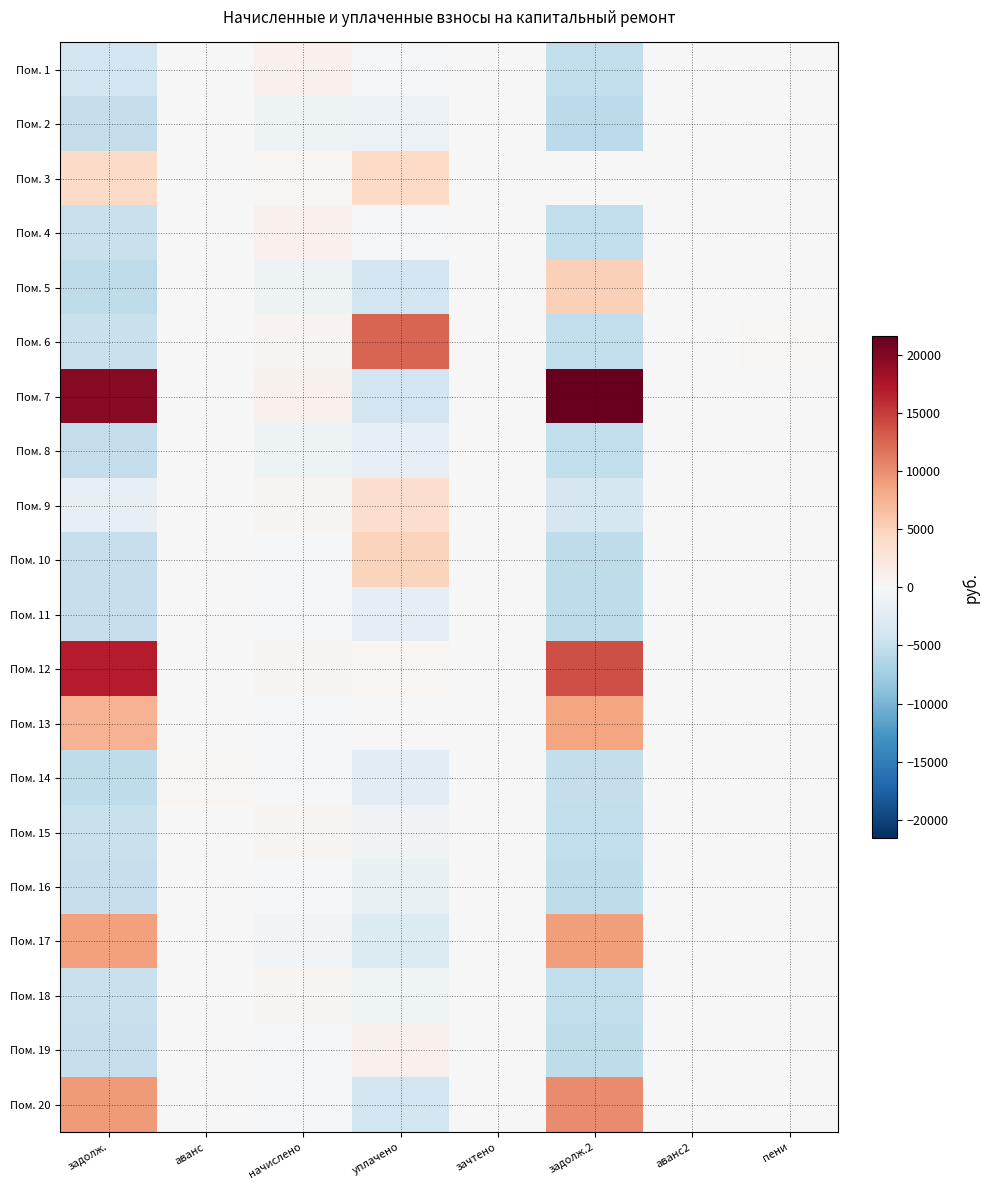

Reading right to left, list all the values displayed in this chart.

Пом. 1: пени=-25.6	аванс2=0.0	задолж.2=-5273.0	зачтено=0.0	уплачено=-399.6	начислено=1007.9	аванс=-18.3	задолж.=-4166.1
Пом. 2: пени=2.1	аванс2=0.0	задолж.2=-5630.9	зачтено=0.0	уплачено=-1310.3	начислено=-1139.2	аванс=-18.3	задолж.=-5139.5
Пом. 3: пени=-25.6	аванс2=0.0	задолж.2=-109.3	зачтено=0.0	уплачено=4266.8	начислено=489.5	аванс=-18.3	задолж.=4200.5
Пом. 4: пени=-25.6	аванс2=0.0	задолж.2=-5276.6	зачтено=0.0	уплачено=-421.2	начислено=986.3	аванс=-18.3	задолж.=-4785.3
Пом. 5: пени=-25.6	аванс2=0.0	задолж.2=5152.1	зачтено=0.0	уплачено=-4093.2	начислено=-1139.2	аванс=-18.3	задолж.=-5397.3
Пом. 6: пени=267.9	аванс2=0.0	задолж.2=-5353.7	зачтено=0.0	уплачено=12550.9	начислено=524.0	аванс=-18.3	задолж.=-4862.3
Пом. 7: пени=-25.6	аванс2=0.0	задолж.2=21571.0	зачтено=0.0	уплачено=-4093.2	начислено=986.3	аванс=-18.3	задолж.=19682.9
Пом. 8: пени=-16.4	аванс2=0.0	задолж.2=-5373.1	зачтено=0.0	уплачено=-1768.0	начислено=-1139.2	аванс=-18.3	задолж.=-5139.5
Пом. 9: пени=-25.6	аванс2=0.0	задолж.2=-3646.9	зачтено=0.0	уплачено=3767.7	начислено=524.0	аванс=-18.3	задолж.=-1799.9
Пом. 10: пени=109.4	аванс2=0.0	задолж.2=-5474.6	зачтено=0.0	уплачено=4725.8	начислено=-201.7	аванс=-18.3	задолж.=-4983.3
Пом. 11: пени=-20.8	аванс2=0.0	задолж.2=-5522.1	зачтено=0.0	уплачено=-1894.4	начислено=-486.9	аванс=-18.3	задолж.=-5030.8
Пом. 12: пени=-25.6	аванс2=0.0	задолж.2=13971.5	зачтено=0.0	уплачено=406.8	начислено=575.9	аванс=-18.3	задолж.=16879.8
Пом. 13: пени=-25.6	аванс2=0.0	задолж.2=8554.5	зачтено=0.0	уплачено=-93.2	начислено=-201.7	аванс=-18.3	задолж.=7527.2
Пом. 14: пени=-25.6	аванс2=0.0	задолж.2=-5155.7	зачтено=0.0	уплачено=-2260.8	начислено=-486.9	аванс=348.2	задолж.=-5397.3
Пом. 15: пени=-25.6	аванс2=0.0	задолж.2=-5337.1	зачтено=0.0	уплачено=-784.1	начислено=623.4	аванс=-18.3	задолж.=-4845.8
Пом. 16: пени=-25.6	аванс2=0.0	задолж.2=-5474.6	зачтено=0.0	уплачено=-1609.2	начислено=-201.7	аванс=-18.3	задолж.=-4983.3
Пом. 17: пени=-25.6	аванс2=0.0	задолж.2=9073.8	зачтено=0.0	уплачено=-2893.2	начислено=-521.4	аванс=-18.3	задолж.=8875.4
Пом. 18: пени=-25.6	аванс2=0.0	задолж.2=-5353.7	зачтено=0.0	уплачено=-883.5	начислено=524.0	аванс=-18.3	задолж.=-4862.3
Пом. 19: пени=16.6	аванс2=0.0	задолж.2=-5479.7	зачтено=0.0	уплачено=879.6	начислено=-232.0	аванс=-18.3	задолж.=-4988.3
Пом. 20: пени=-25.6	аванс2=0.0	задолж.2=10137.8	зачтено=0.0	уплачено=-4093.2	начислено=-491.2	аванс=-18.3	задолж.=9215.4